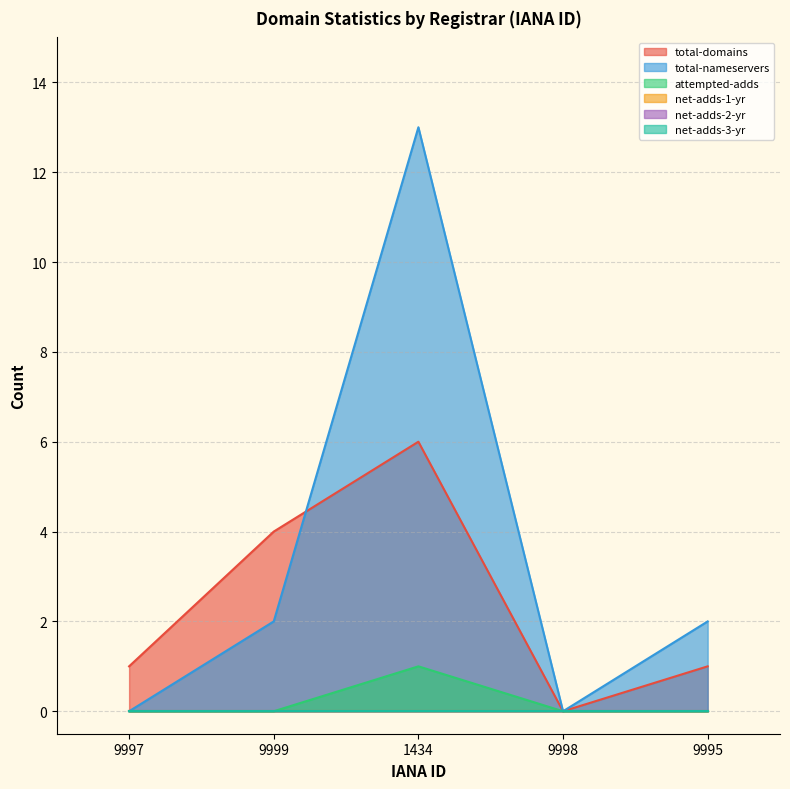

Does the chart display data point markers on the line(s)?

No